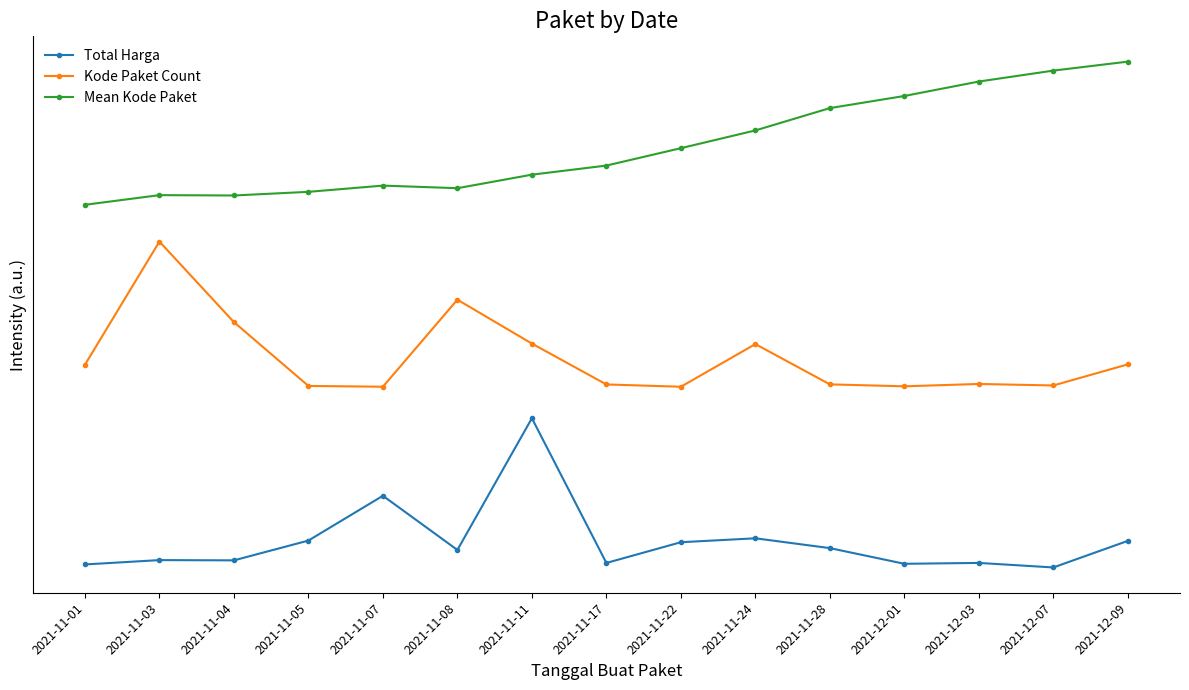

True or false: Total Harga has a value of 0.0 at 2021-12-09.

False